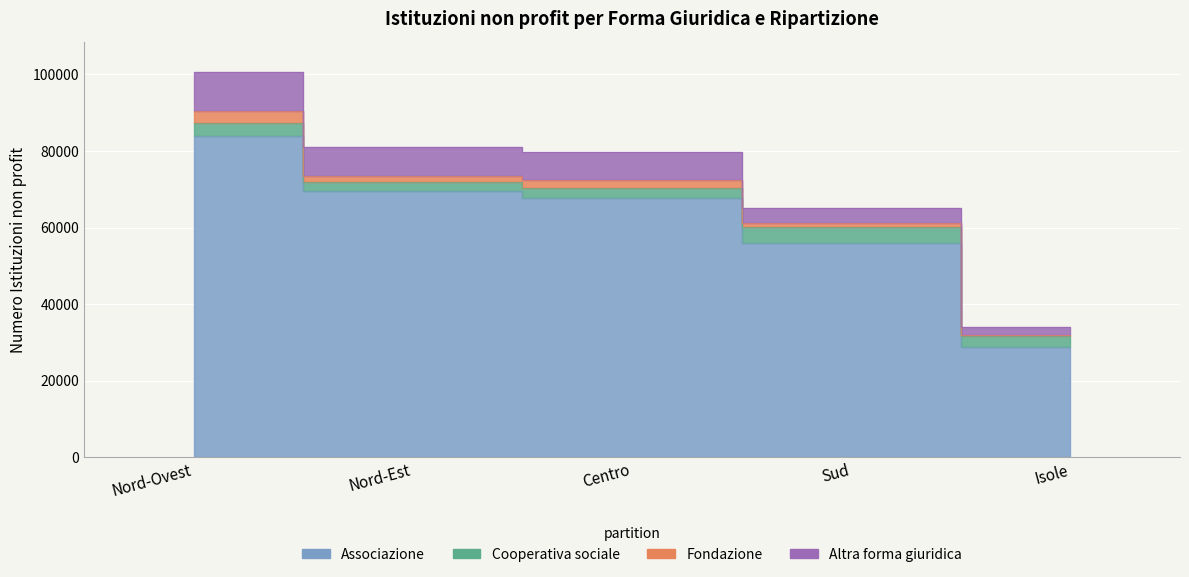

Read the Cooperativa sociale value at Nord-Est.

2273